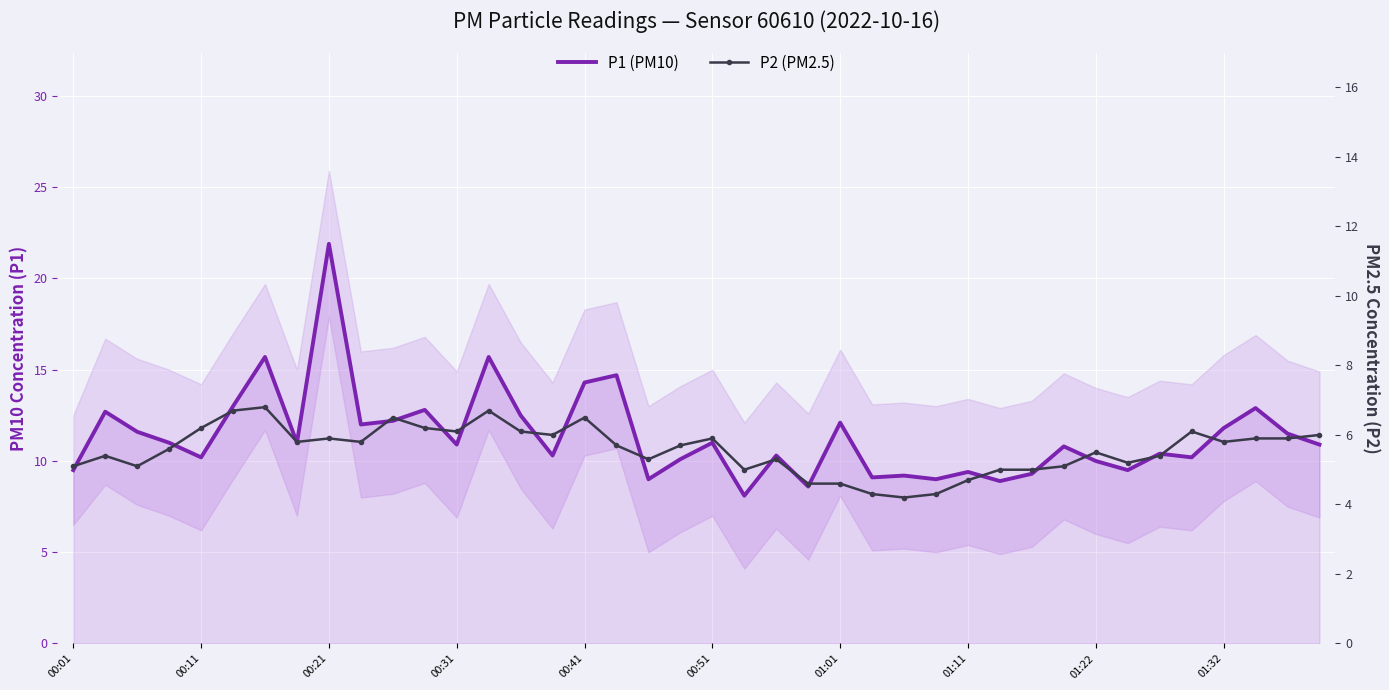

How many series are shown in this chart?

2